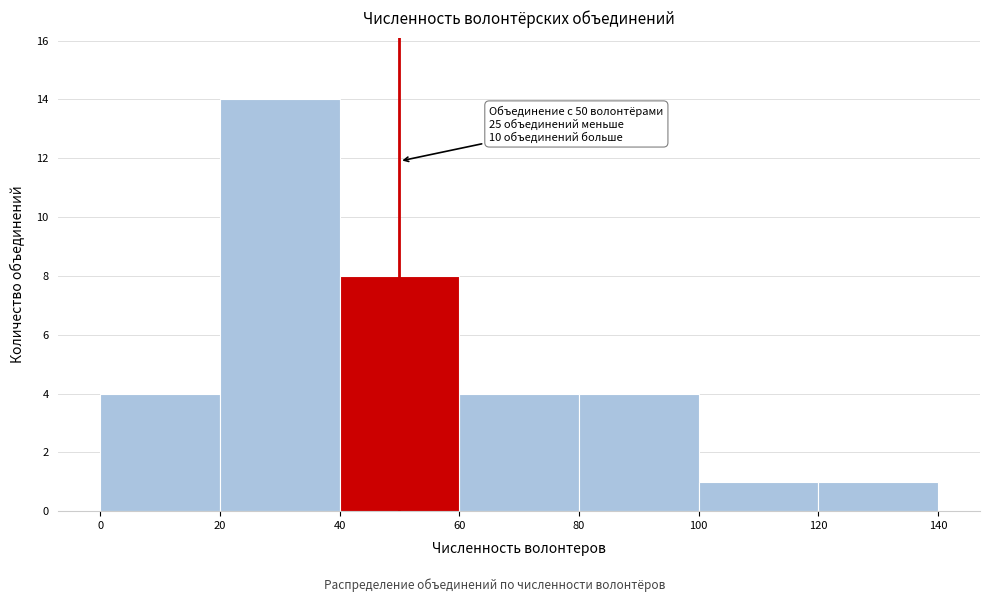

Which range on the x-axis has the tallest bar?

20 to 40